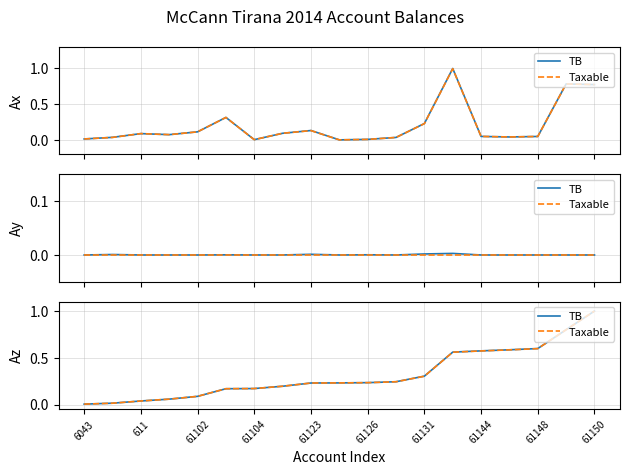

What is the average value of the TB series?

0.3